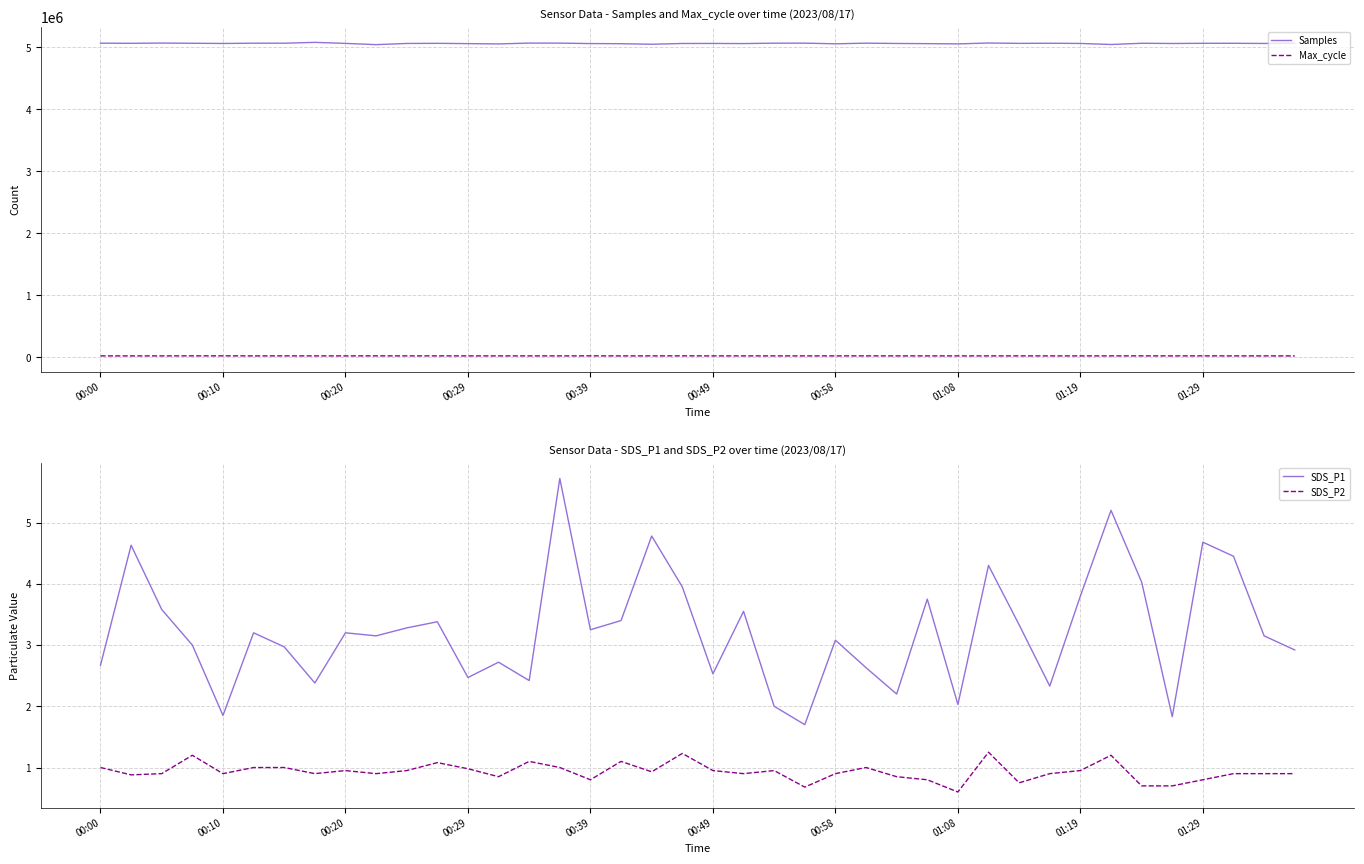

What is the total value across all series at 22?

5084445.0